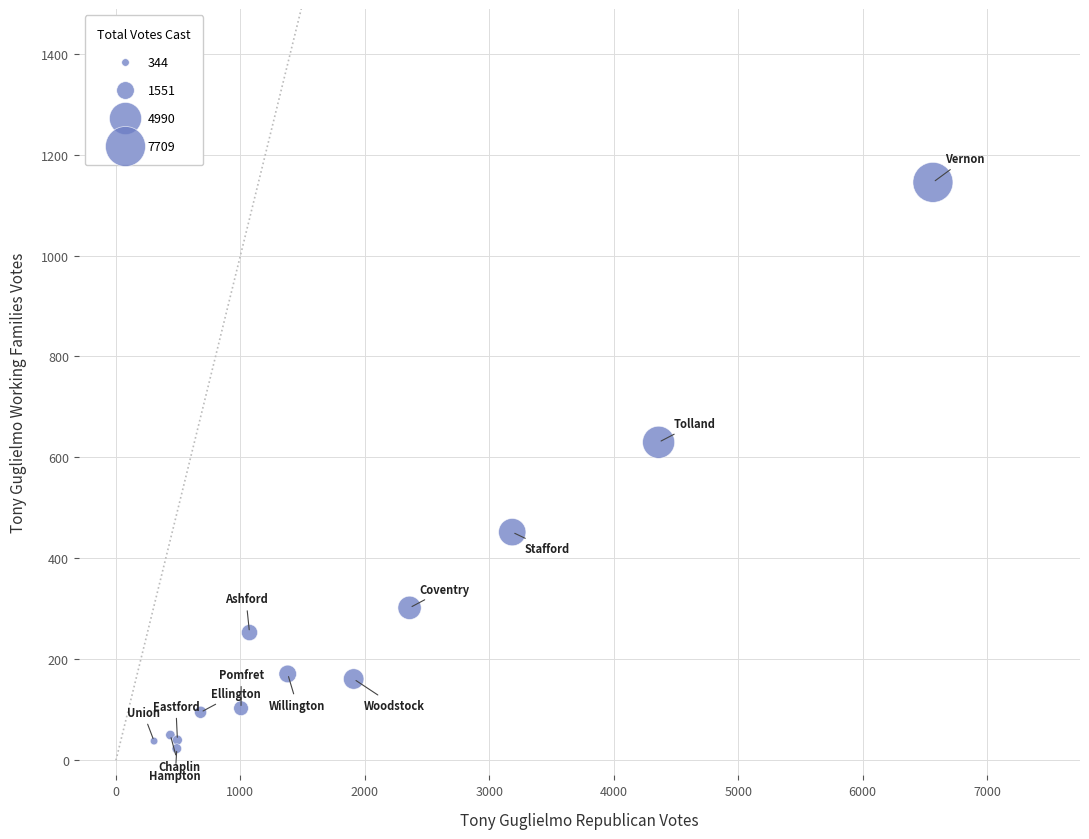

What Y value in the scatter plot is closest to 584?

630